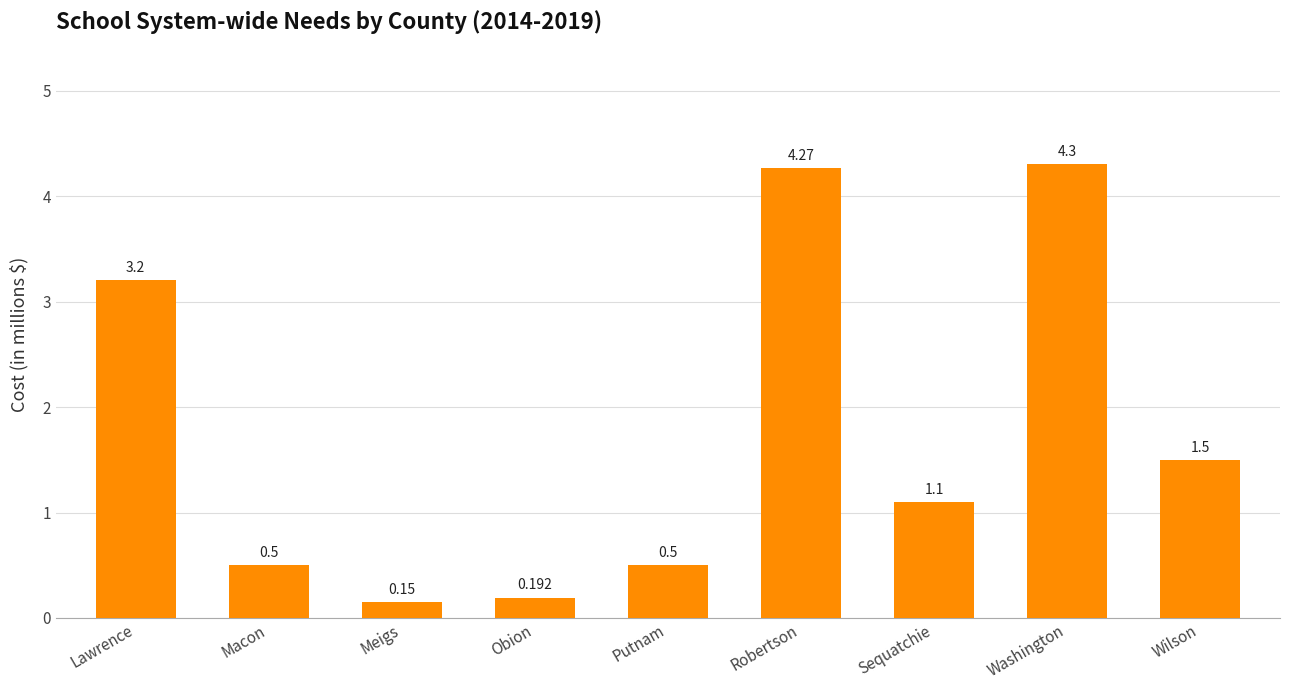

What is the label of the 4th bar from the right?

Robertson